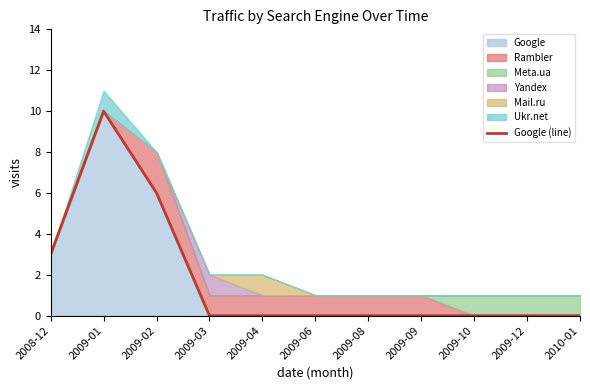

How many lines are shown in the chart?

1